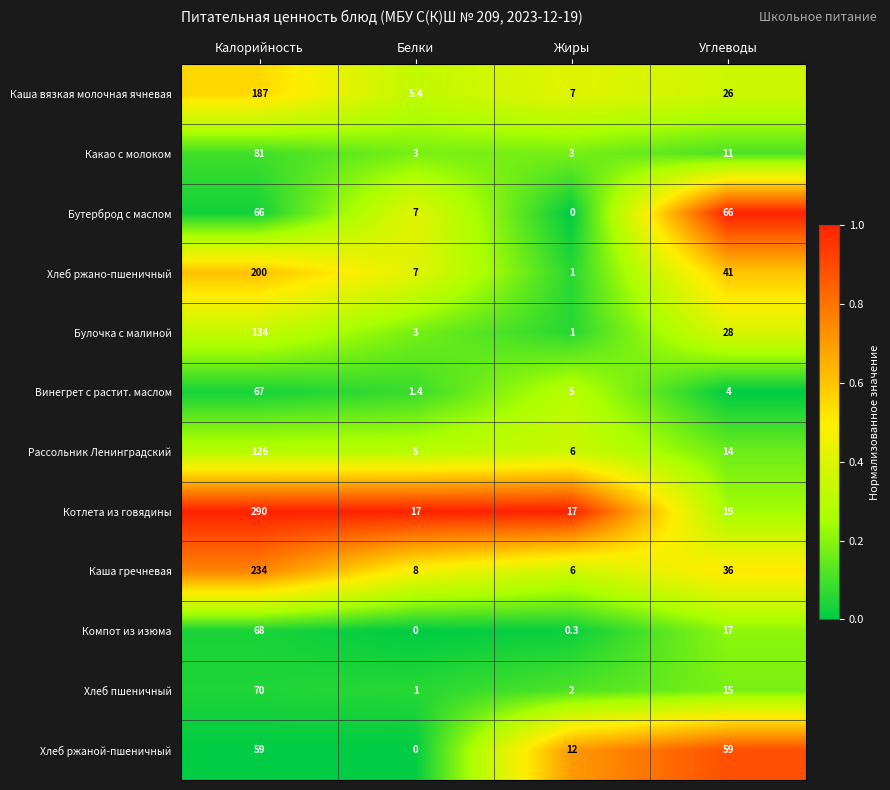

Where is Булочка с малиной nearest to the value 67?

Углеводы